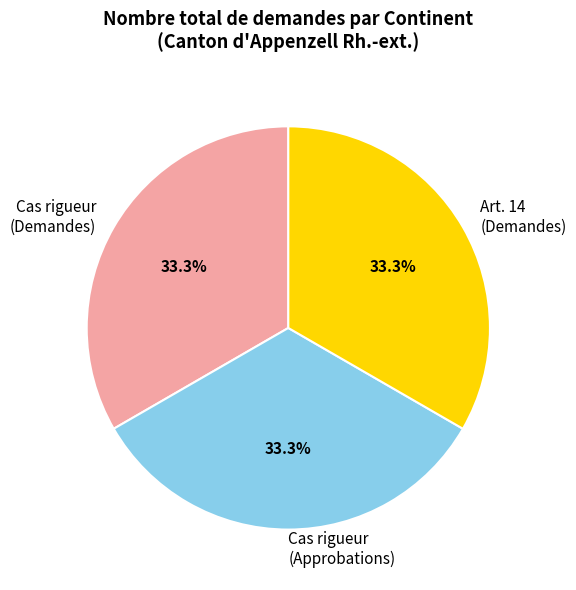

How many slices are in this pie chart?

3